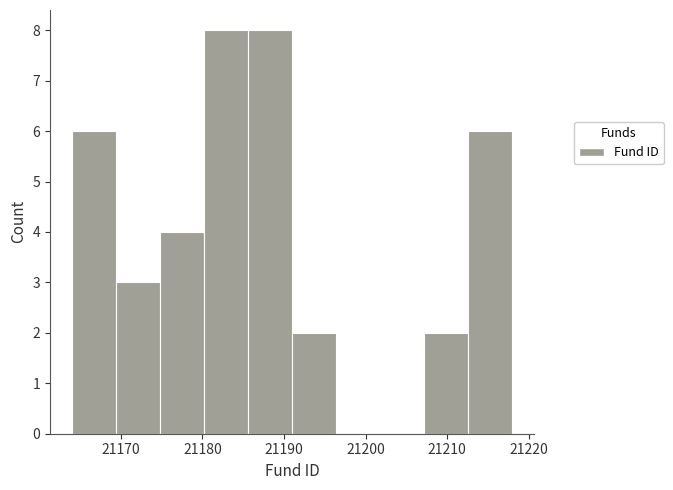

What is the height of the bar covering 21191.0 to 21196.4 on the x-axis? Neither the bar edges nor the heights are printed on the chart, so give them approximately, as read against the axes.

2